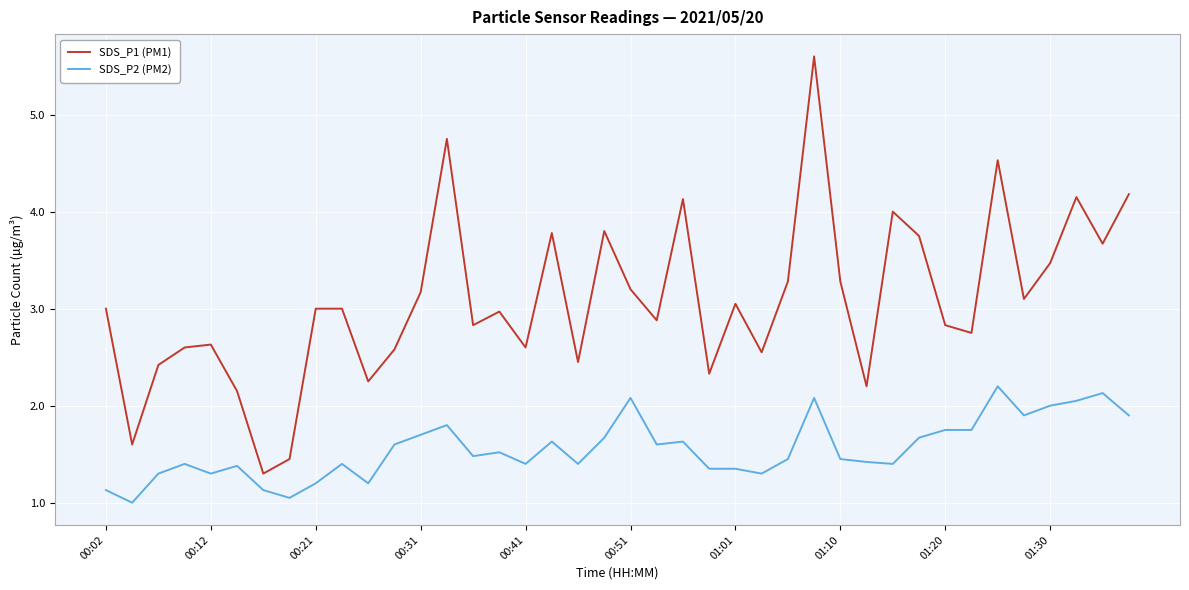

What is the greatest value displayed?

5.6